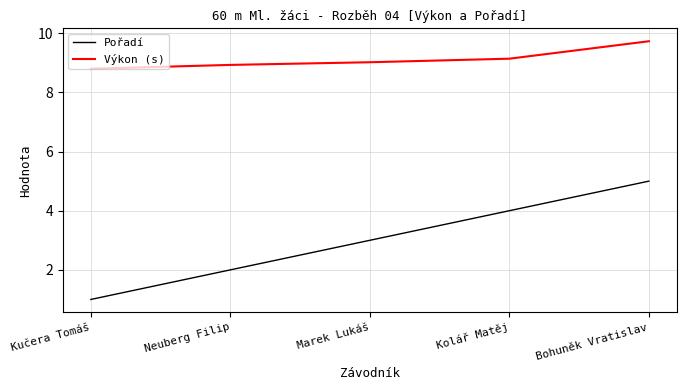

At how many categories does at least one series exceed 4?

5